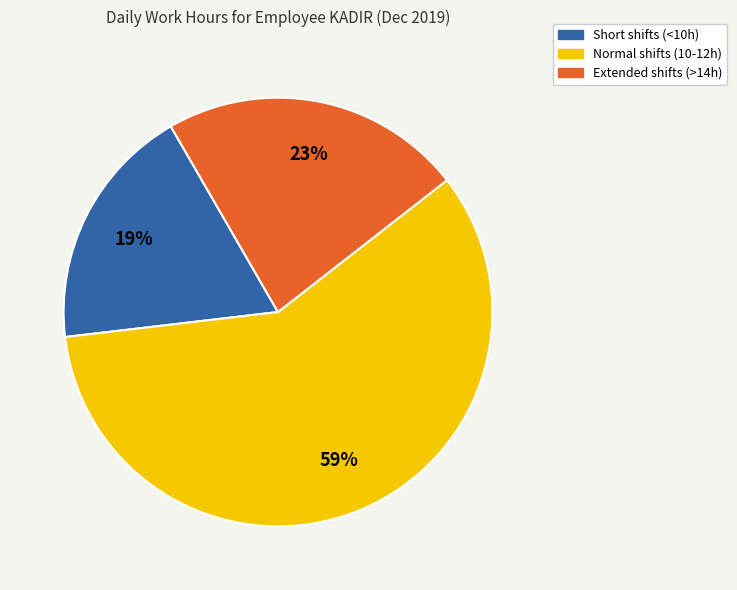

Does any single category account for the majority?

Yes